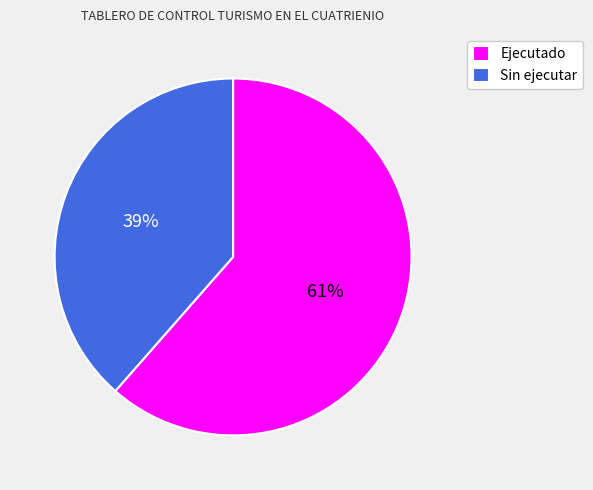

Is there a majority slice in this chart?

Yes